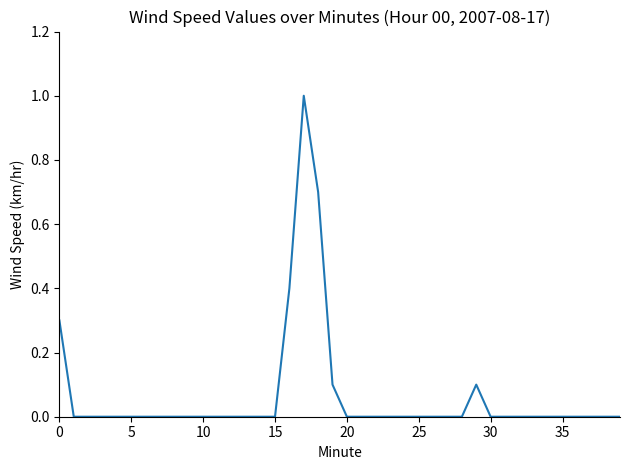

Does the chart have visible grid lines?

No